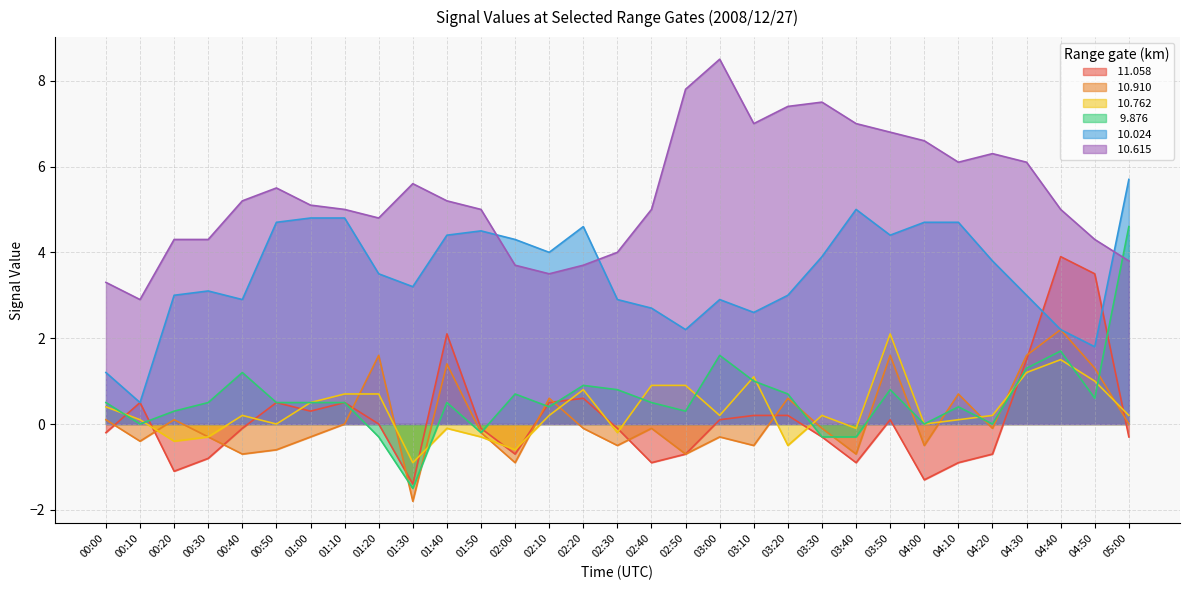

Which series has the widest spread of values?

  9.876